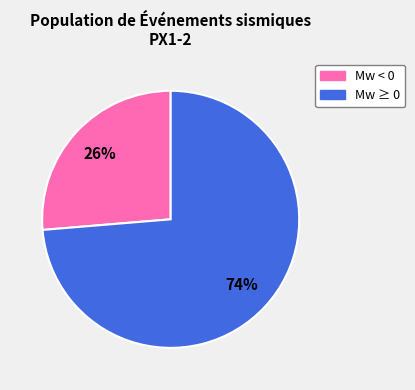

To the nearest percent, what is the average slice percentage?

50%